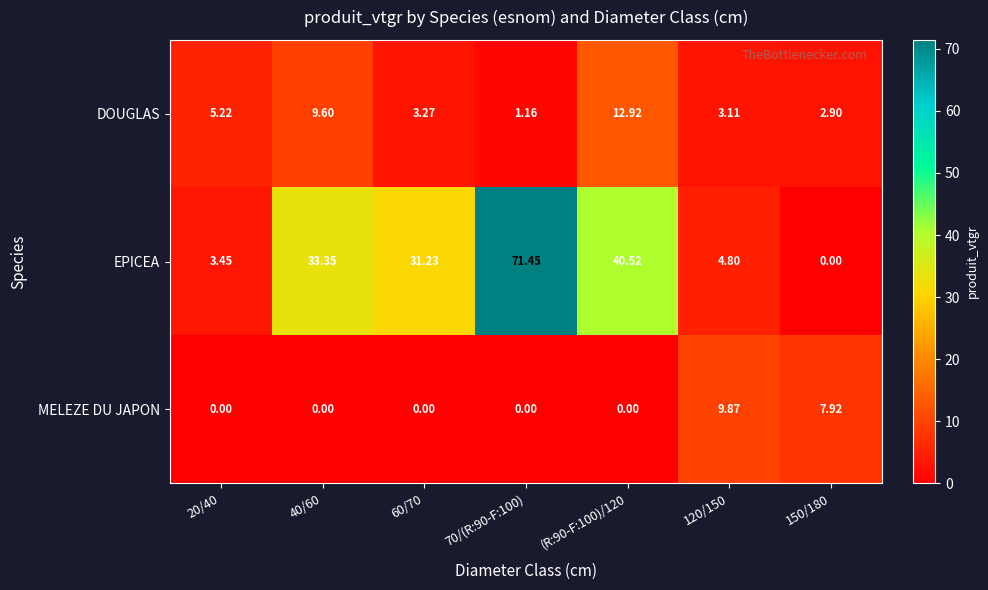

At 70/(R:90-F:100), list the series in order from smallest to largest.

MELEZE DU JAPON, DOUGLAS, EPICEA